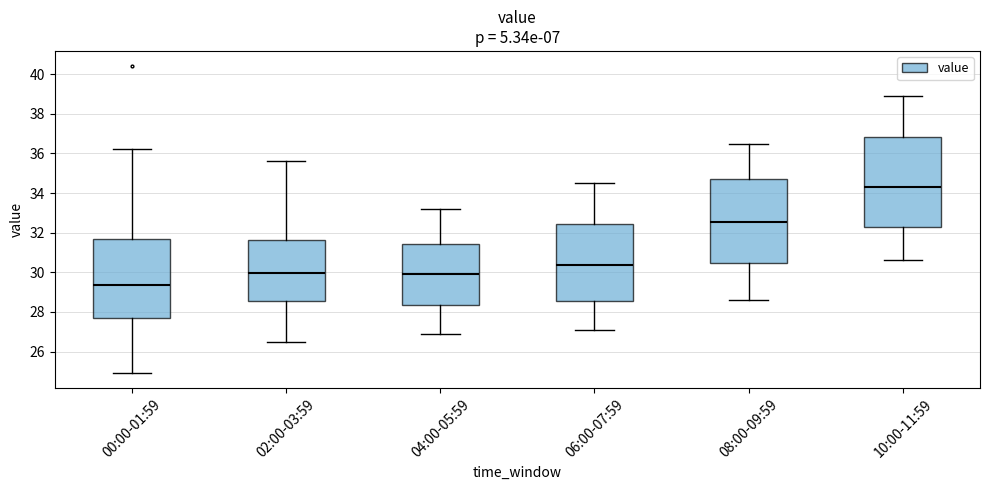

Reading left to right, read every box against the y-axis: the position of its median line, the range the box covers, and the ends of its whiskers. The values are not printed on the chart, so give them approximately, as read against the axis.

00:00-01:59: median 29.4, box 27.6 to 31.8, whiskers 25.0 to 36.2
02:00-03:59: median 30.0, box 28.6 to 31.6, whiskers 26.6 to 35.6
04:00-05:59: median 30.0, box 28.4 to 31.4, whiskers 27.0 to 33.2
06:00-07:59: median 30.4, box 28.6 to 32.4, whiskers 27.2 to 34.6
08:00-09:59: median 32.6, box 30.4 to 34.8, whiskers 28.6 to 36.6
10:00-11:59: median 34.4, box 32.4 to 36.8, whiskers 30.6 to 39.0